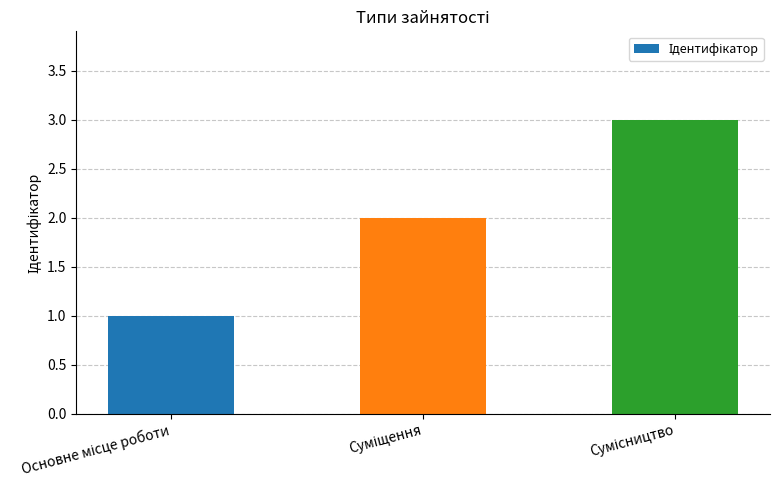

What is the maximum value shown in the chart?

3